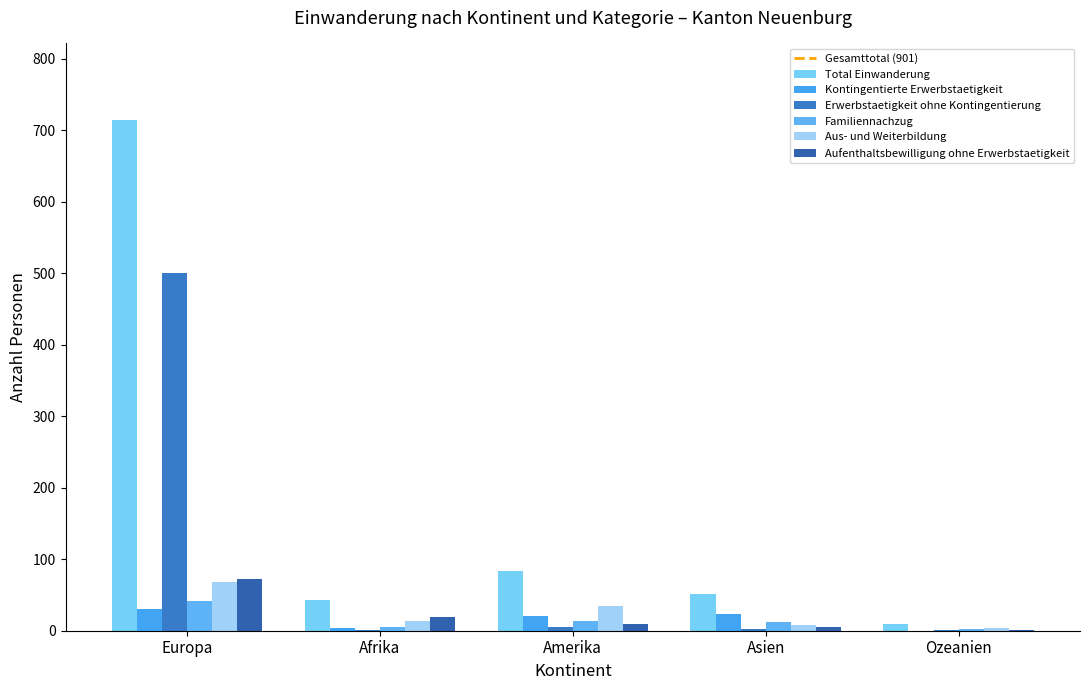

Are the bars horizontal?

No